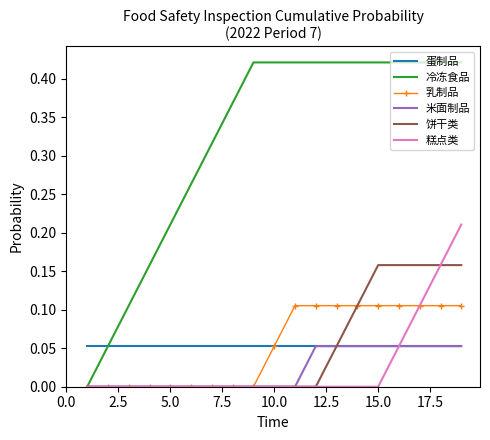

How many distinct data groups are displayed?

6